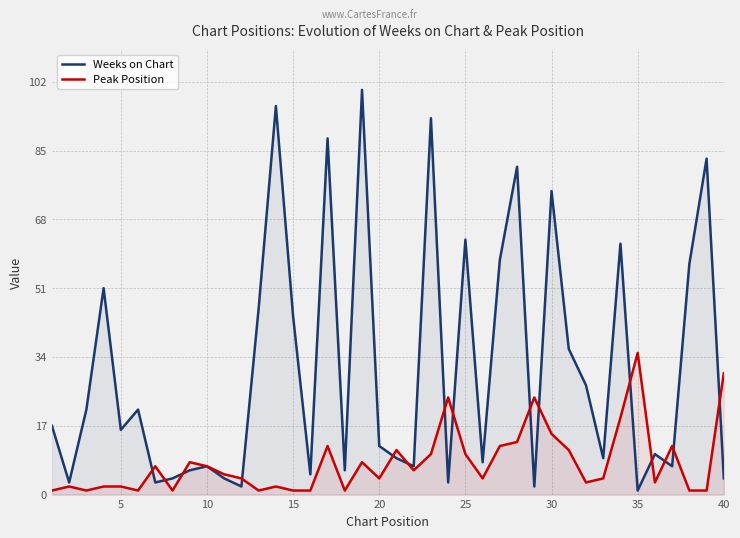

Which series has the widest spread of values?

Weeks on Chart